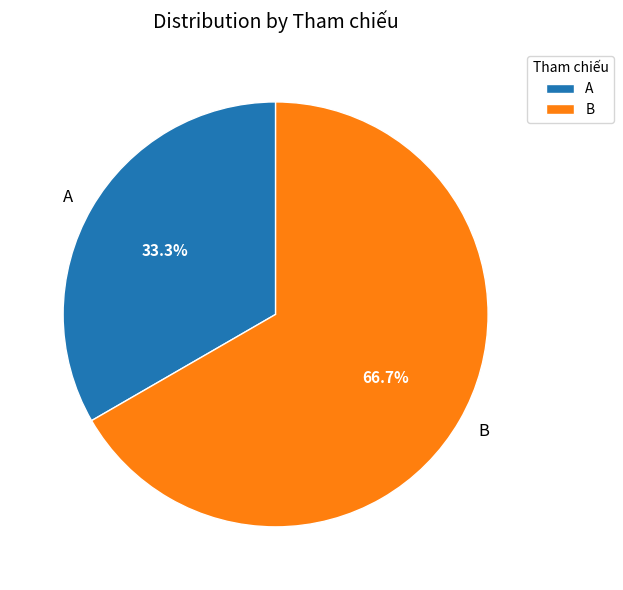

How many segments does this pie chart have?

2